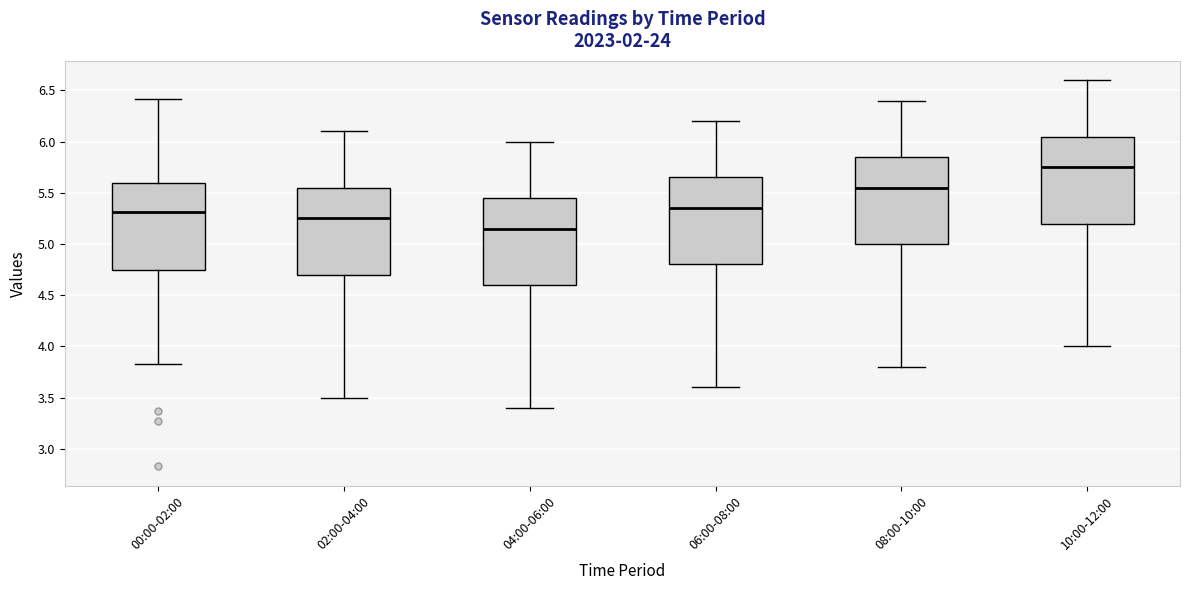

Reading left to right, read every box against the y-axis: the position of its median line, the range the box covers, and the ends of its whiskers. The values are not printed on the chart, so give them approximately, as read against the axis.

00:00-02:00: median 5.30, box 4.75 to 5.60, whiskers 3.85 to 6.40
02:00-04:00: median 5.25, box 4.70 to 5.55, whiskers 3.50 to 6.10
04:00-06:00: median 5.15, box 4.60 to 5.45, whiskers 3.40 to 6.00
06:00-08:00: median 5.35, box 4.80 to 5.65, whiskers 3.60 to 6.20
08:00-10:00: median 5.55, box 5.00 to 5.85, whiskers 3.80 to 6.40
10:00-12:00: median 5.75, box 5.20 to 6.05, whiskers 4.00 to 6.60